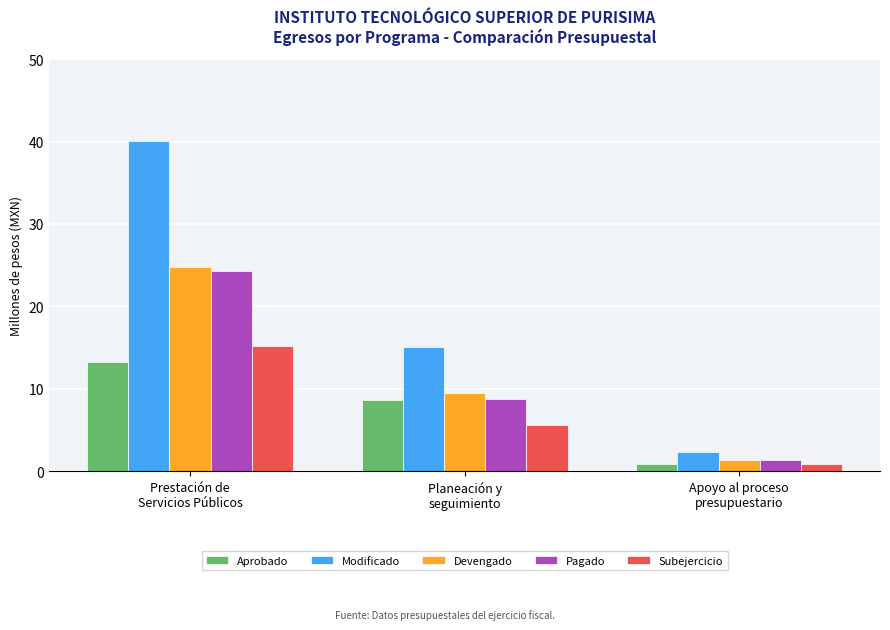

Which series has the largest range (max minus min)?

Modificado